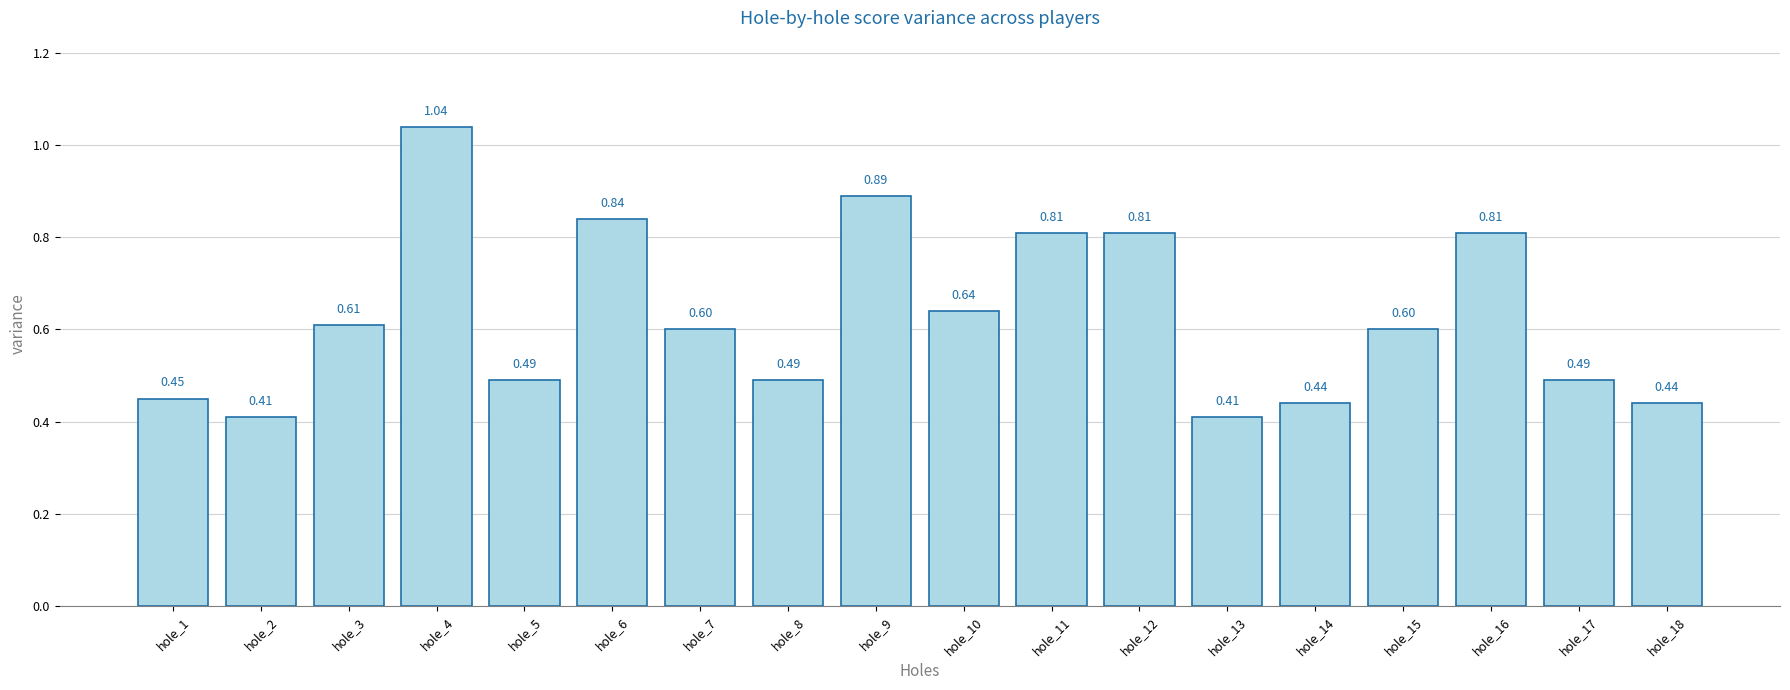

What is the difference between the maximum and minimum values?

0.6